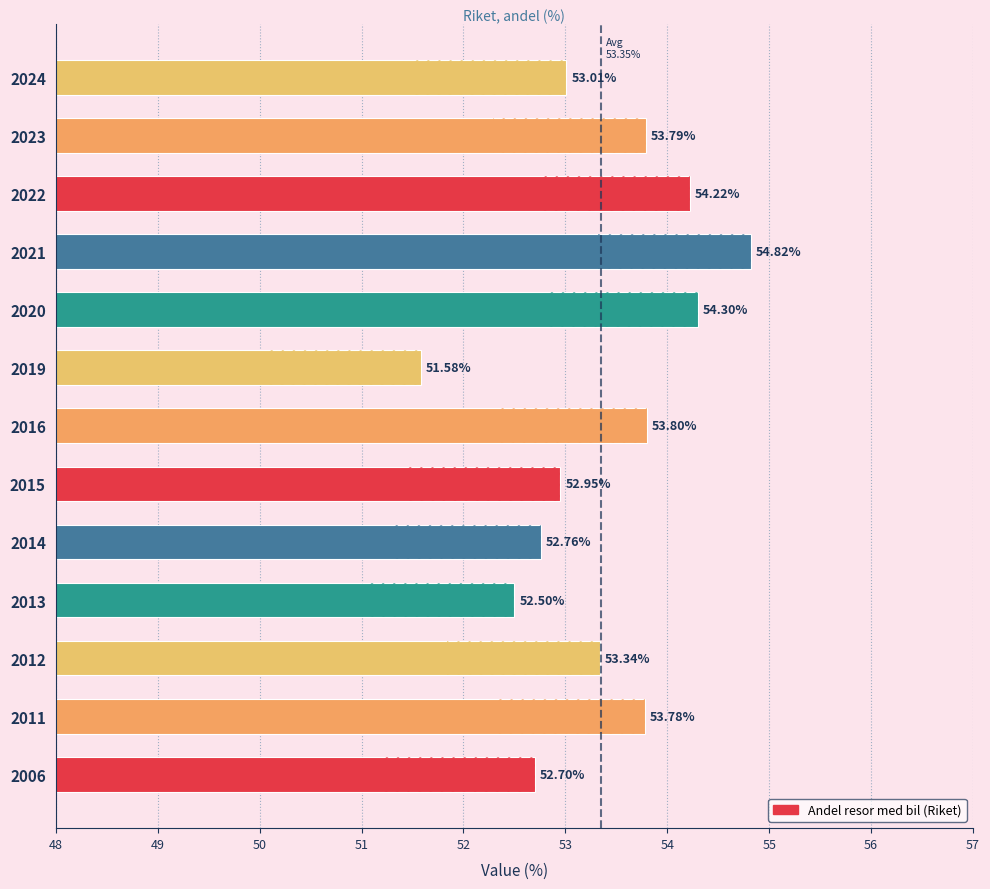

What is the average value?

53.3